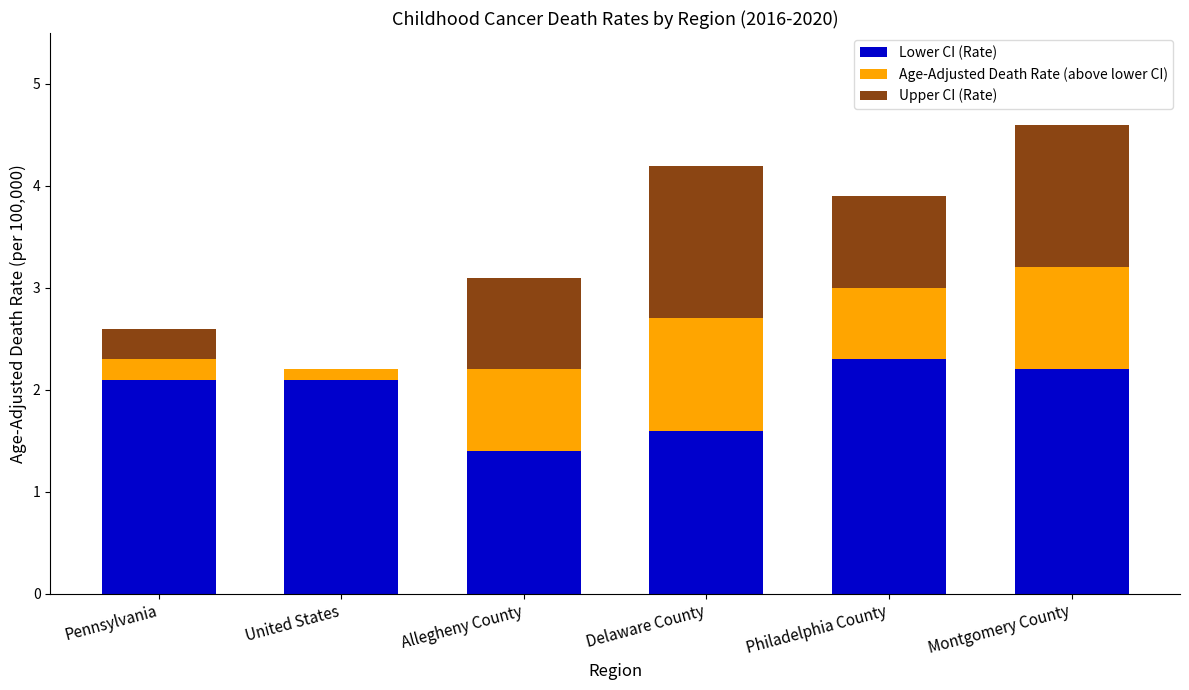

True or false: Lower CI (Rate) has a value of 3.3 at Philadelphia County.

False